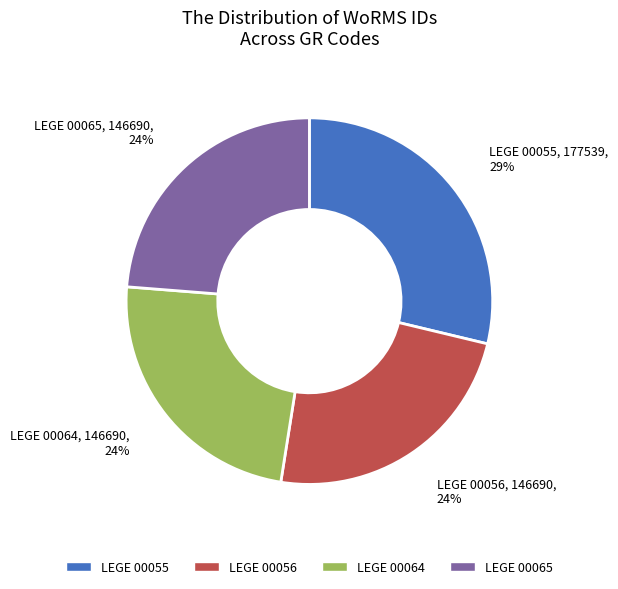

To the nearest percent, what portion does LEGE 00056 represent?

24%